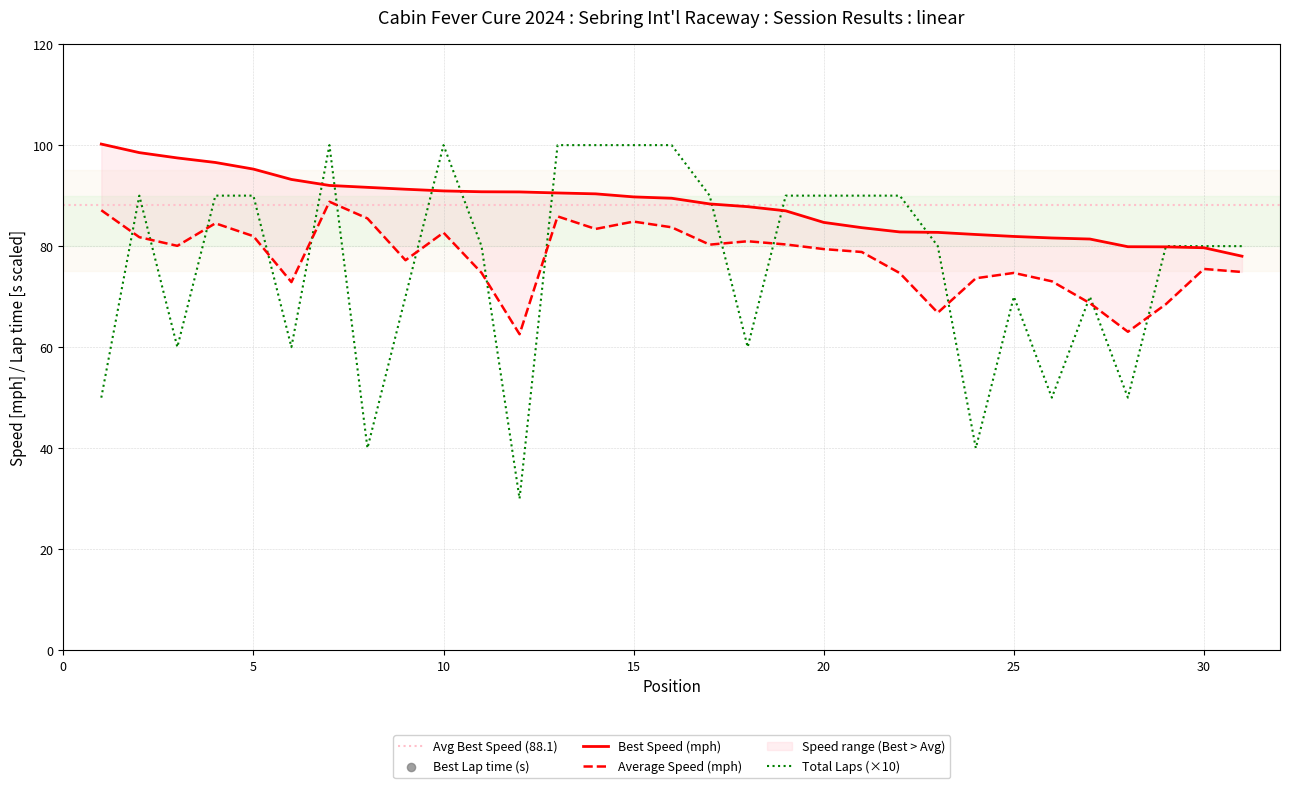

The Total Laps (×10) series shows 30 at 10. True or false?

False